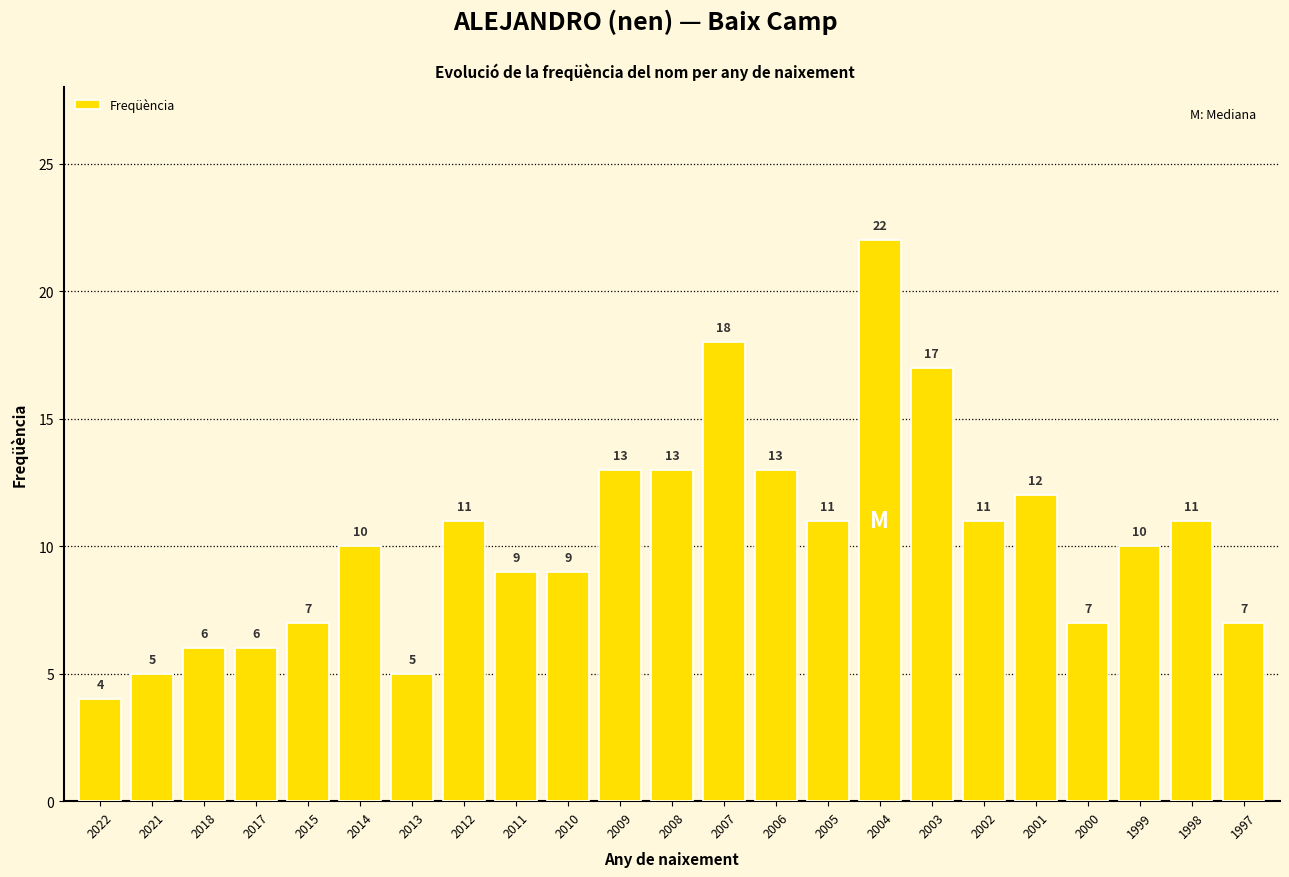

How many bars are there in total?

23